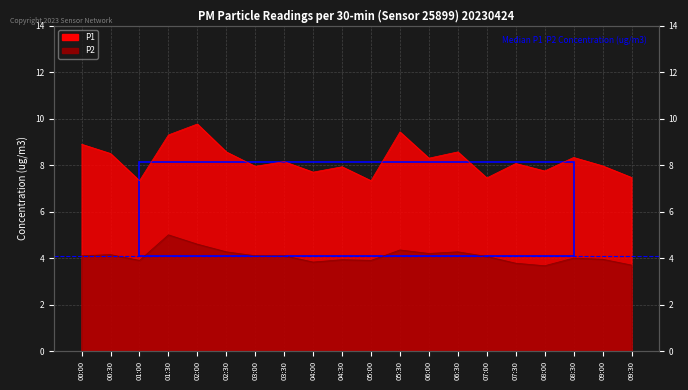

True or false: P1 has a value of 8.3 at 06:00.

True